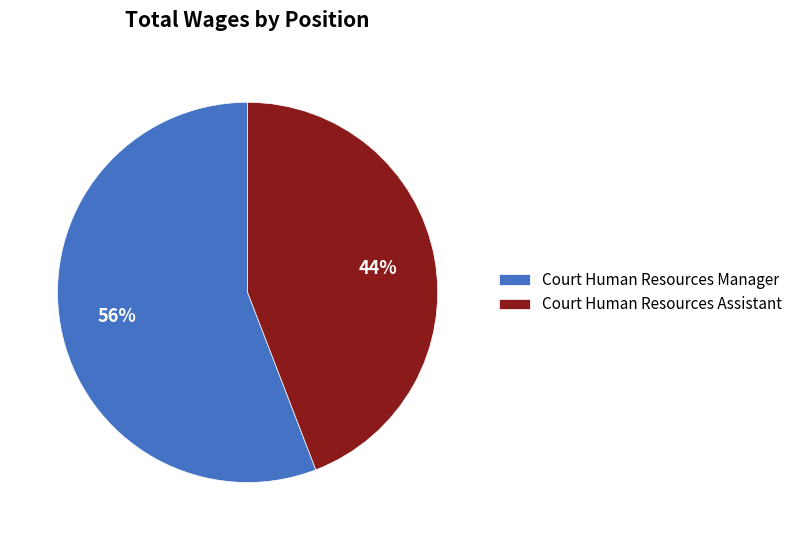

Is there any slice that represents more than half of the pie?

Yes